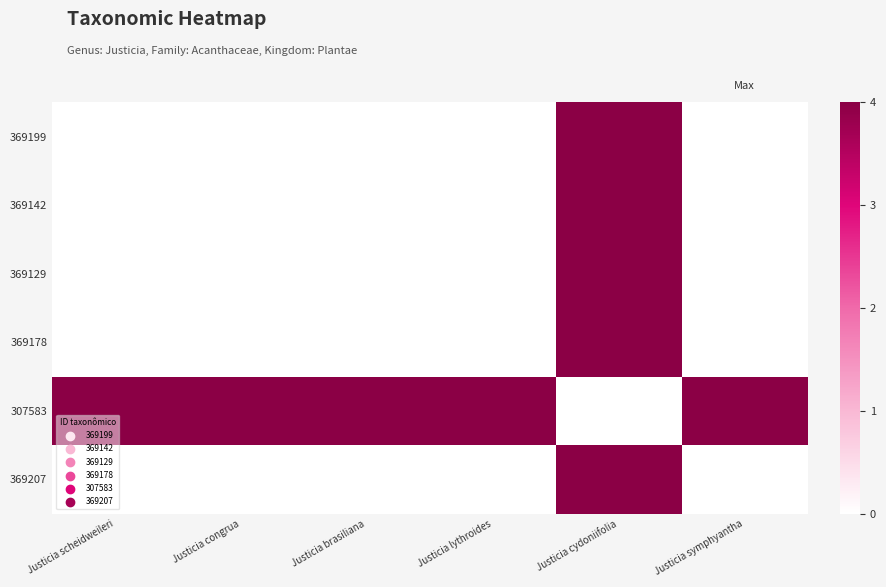

What is the difference between the highest and lowest values at Justicia scheidweileri?

4.0